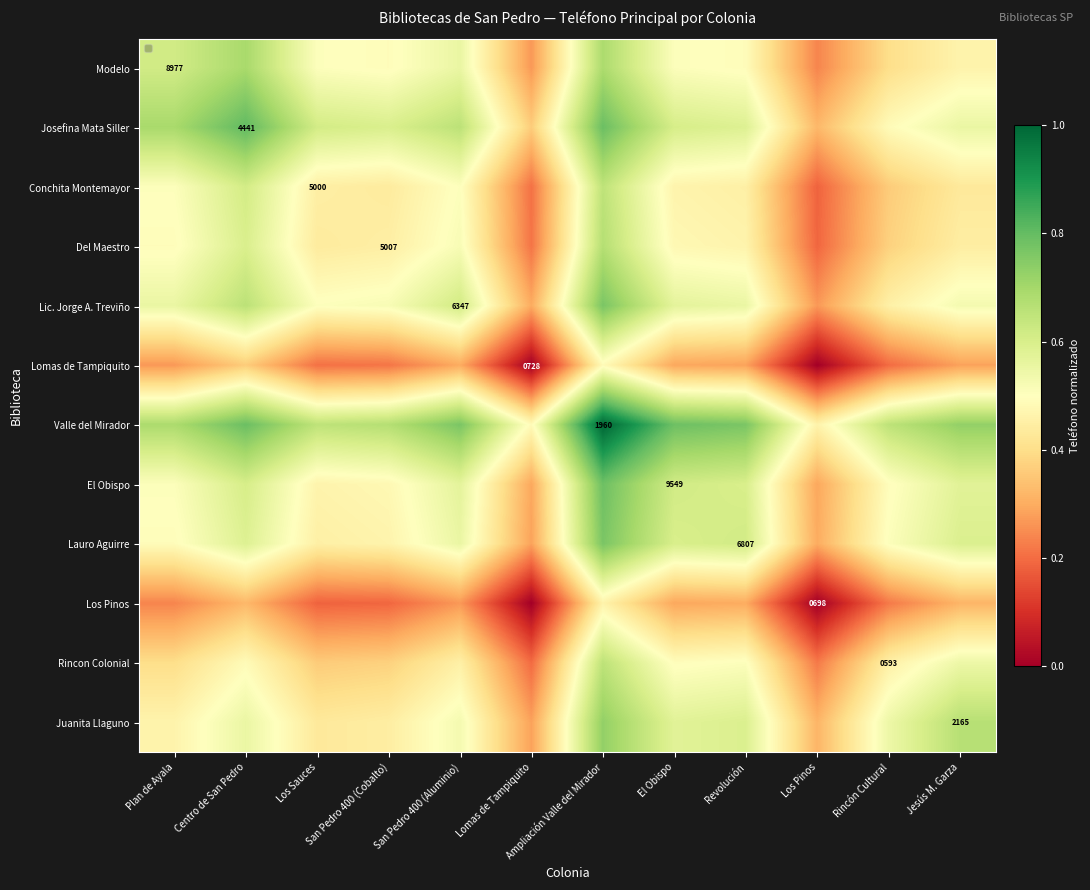

At San Pedro 400 (Cobalto), list the series in order from largest to smallest.

Valle del Mirador, Josefina Mata Siller, Lic. Jorge A. Treviño, Modelo, El Obispo, Lauro Aguirre, Del Maestro, Juanita Llaguno, Conchita Montemayor, Rincon Colonial, Lomas de Tampiquito, Los Pinos